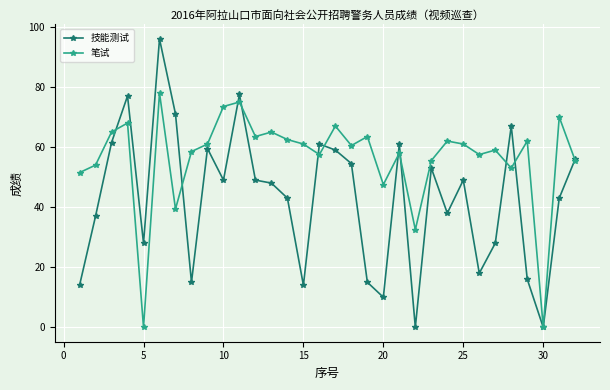

Does the chart have visible grid lines?

Yes